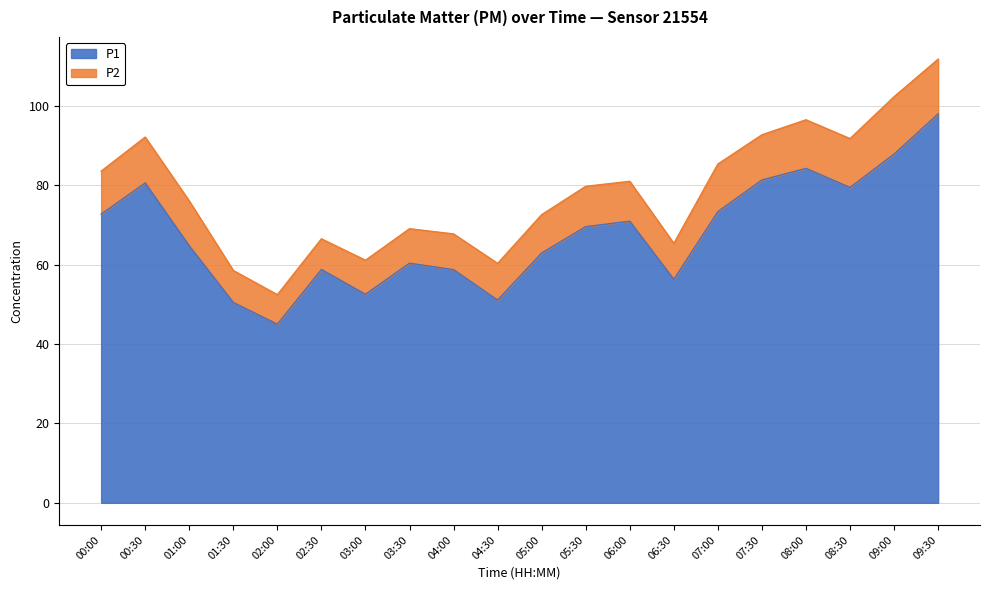

Reading left to right, extract all data points from this chart.

00:00=72.7	00:30=80.5	01:00=64.7	01:30=50.5	02:00=45.0	02:30=58.8	03:00=52.5	03:30=60.3	04:00=58.7	04:30=51.0	05:00=62.9	05:30=69.5	06:00=70.9	06:30=56.2	07:00=73.3	07:30=81.3	08:00=84.2	08:30=79.4	09:00=87.8	09:30=97.9